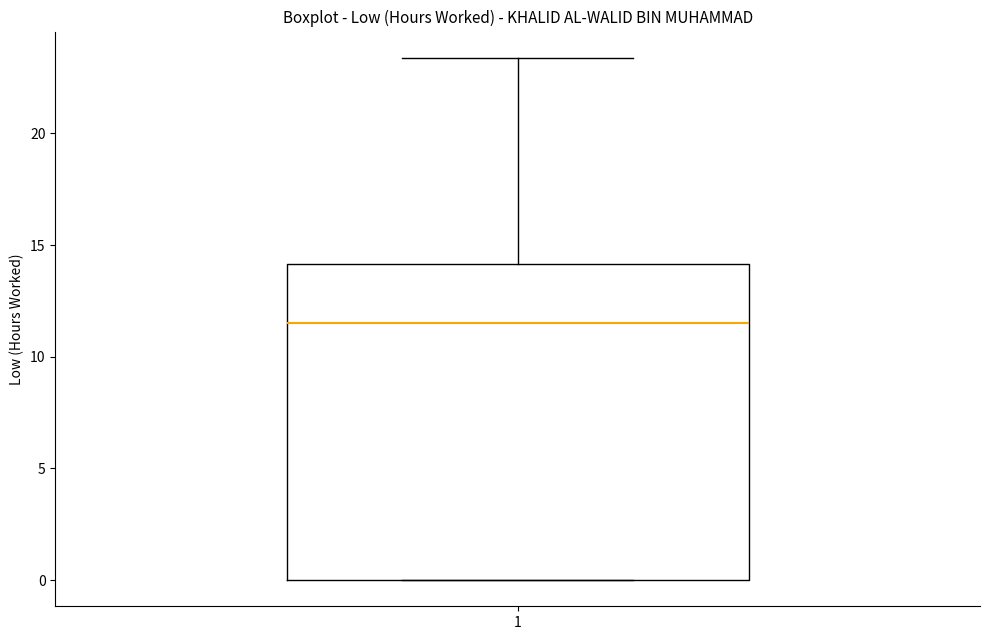

Read this box plot against the y-axis: the position of the median line, the range covered by the box, and the ends of both whiskers. The values are not printed on the chart, so give them approximately, as read against the axis.

median 11.5, box 0.0 to 14.0, whiskers 0.0 to 23.5